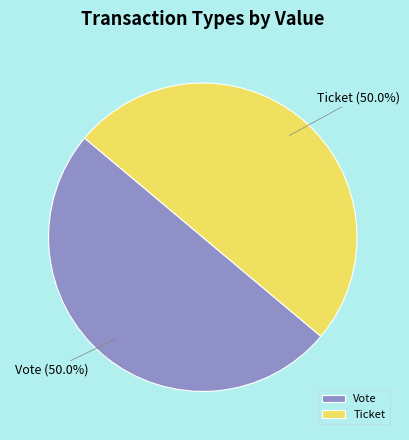

Combined, do Ticket and Vote account for over 50%?

Yes